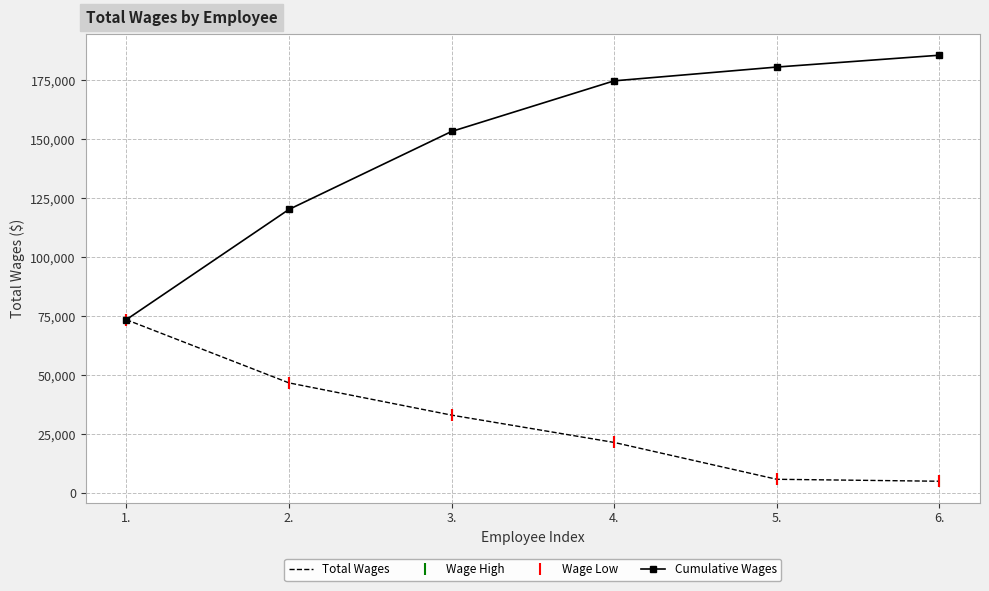

What position from the left is 3.?

3